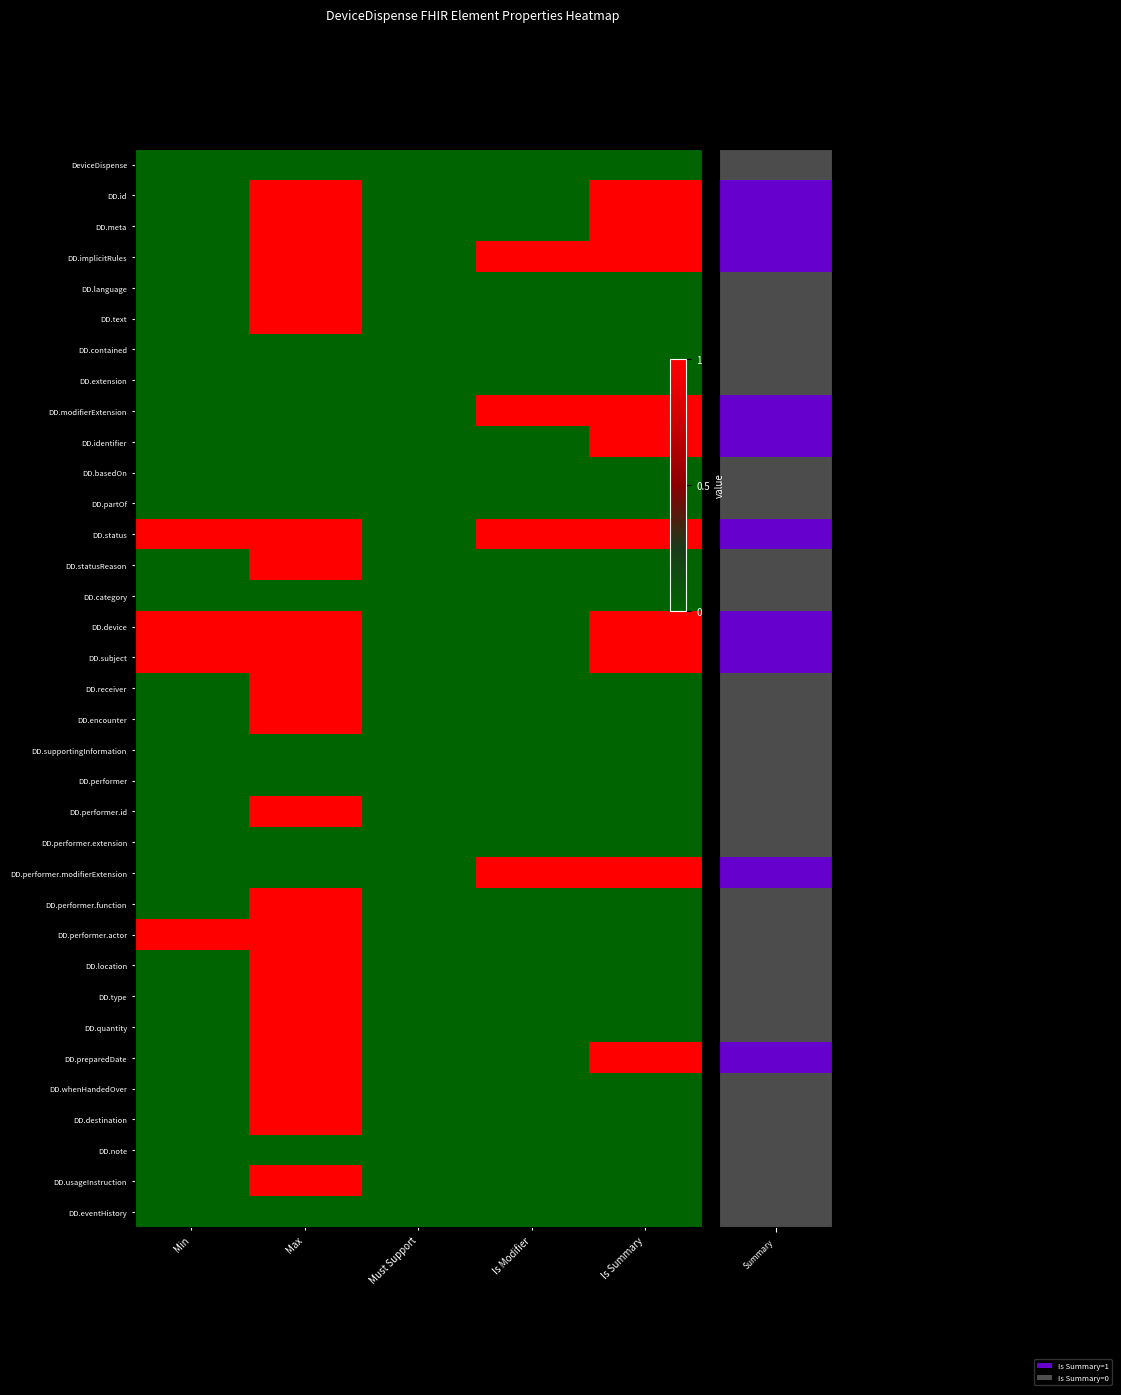

Which series has the widest spread of values?

DD.id